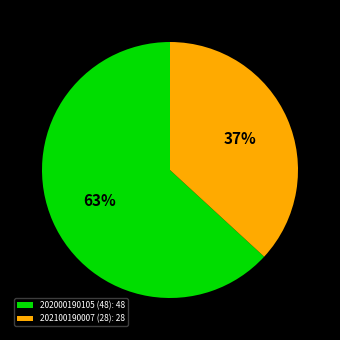

What is the largest slice in the pie chart?

202000190105